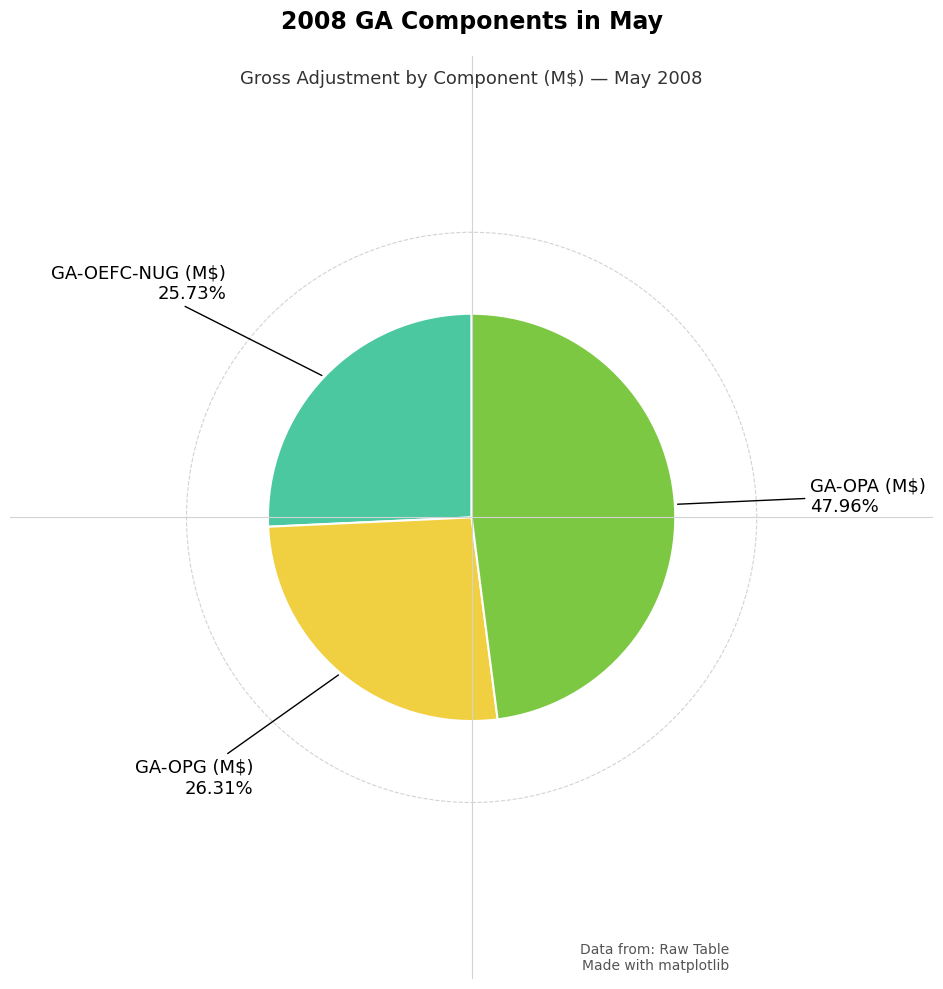

Does any single category account for the majority?

No